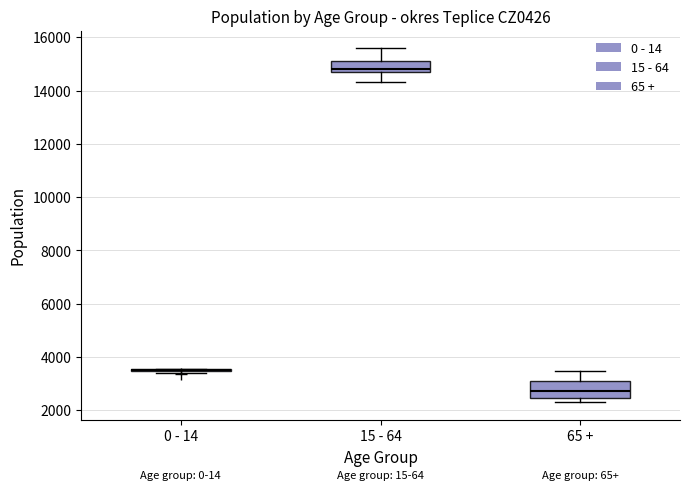

Comparing the boxes themselves (not the whiskers), which one is the tallest?

65 +